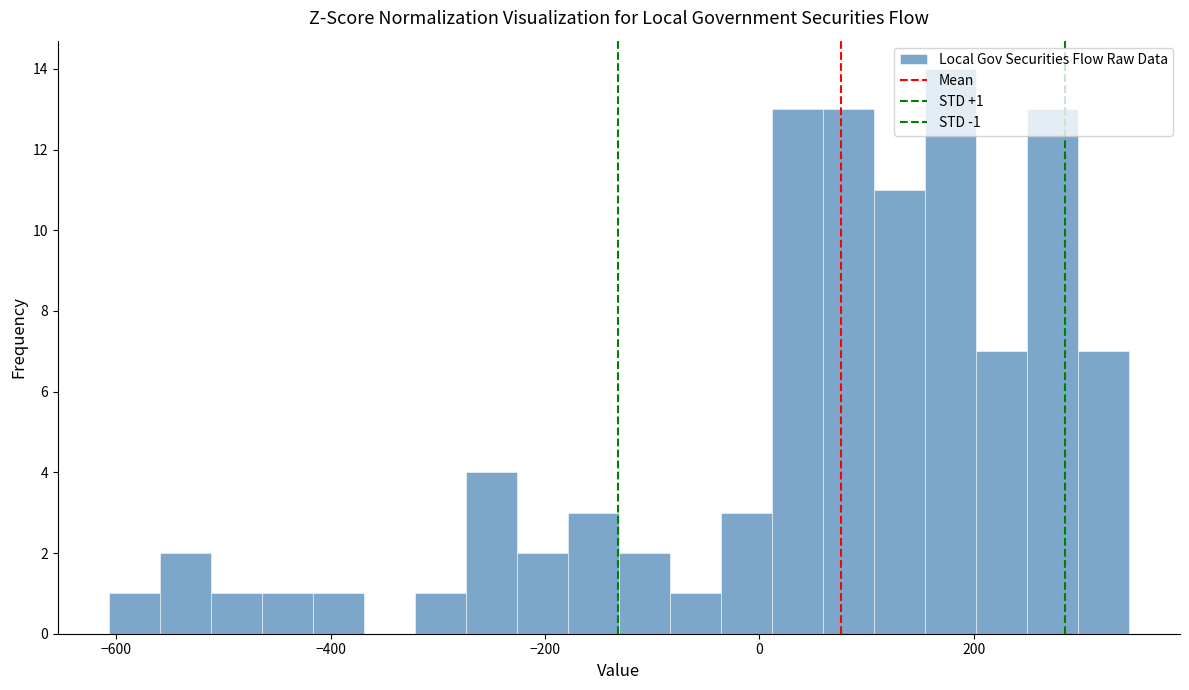

Around what value on the x-axis is the tallest bar? Give the approximate position of its centre, as read against the axis.

180